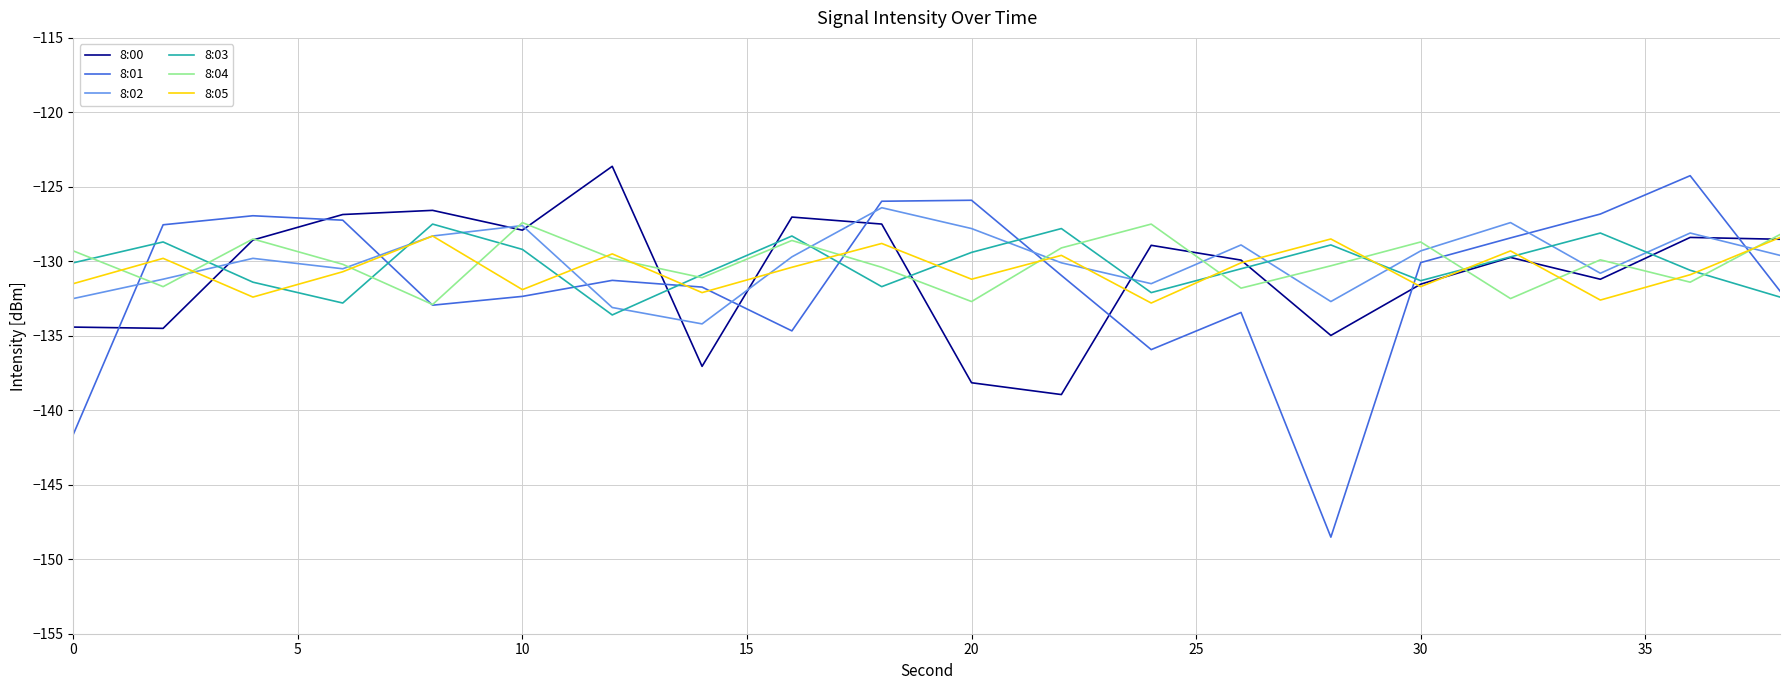

What is the greatest value displayed?

-123.6